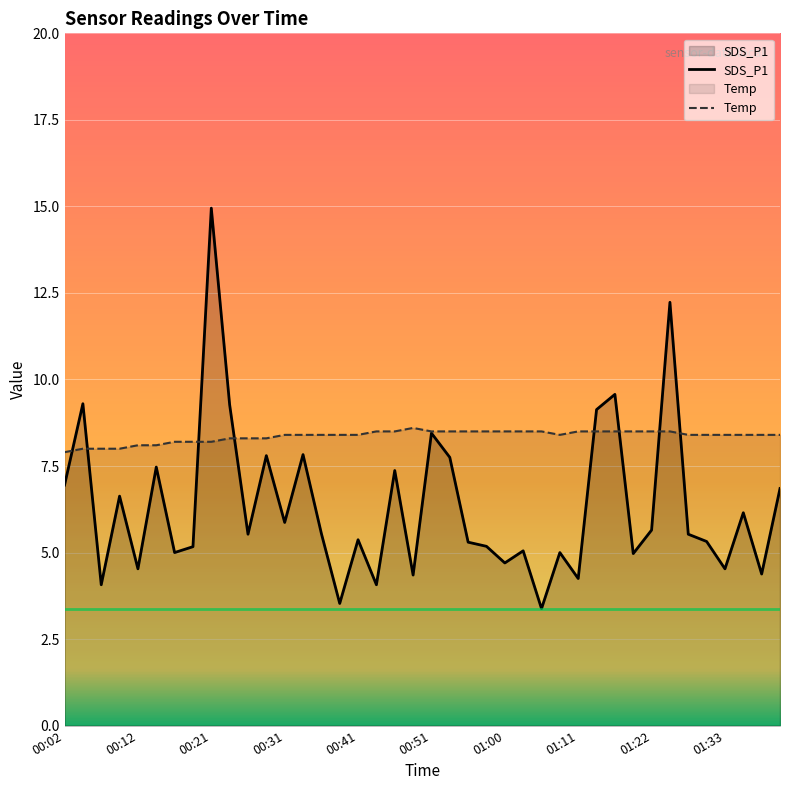

Which series has the widest spread of values?

SDS_P1